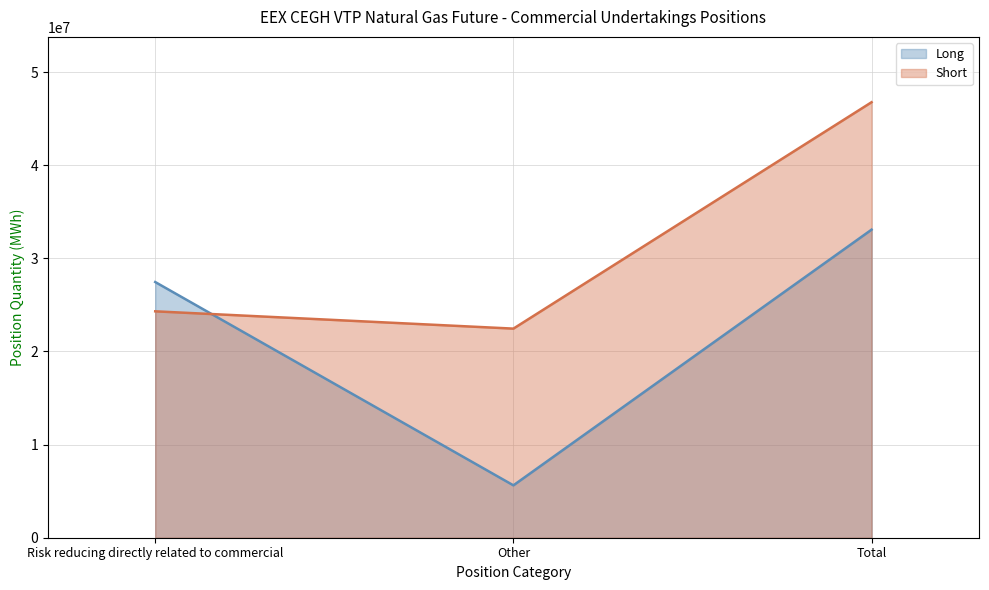

Which series has the widest spread of values?

Long